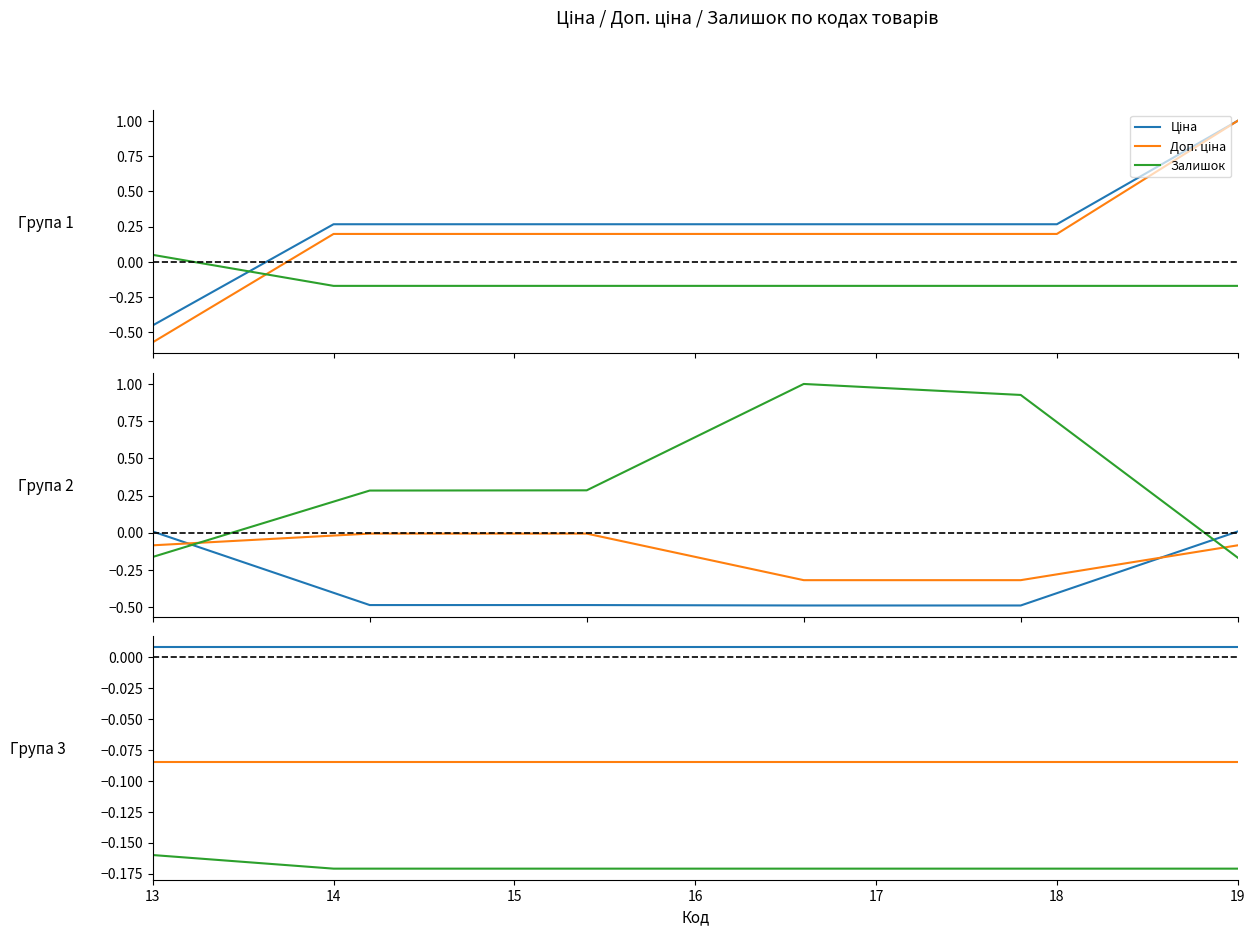

Where is Залишок nearest to the value 0?

13